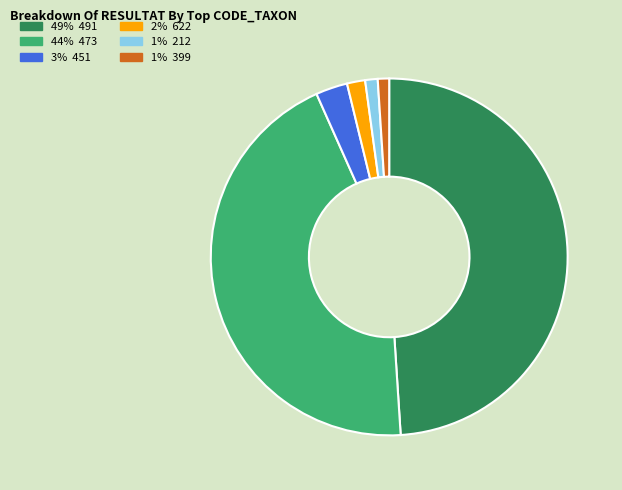

Is there a majority slice in this chart?

No